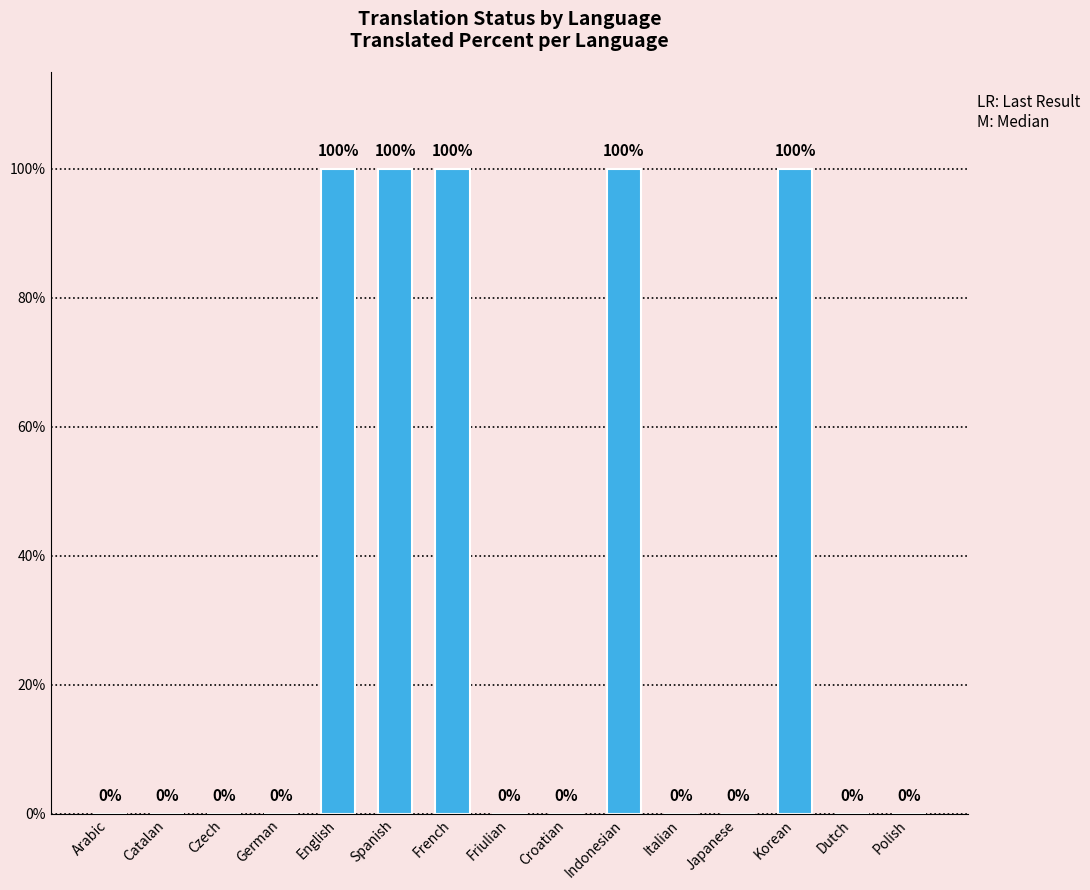

What is the average value?

33